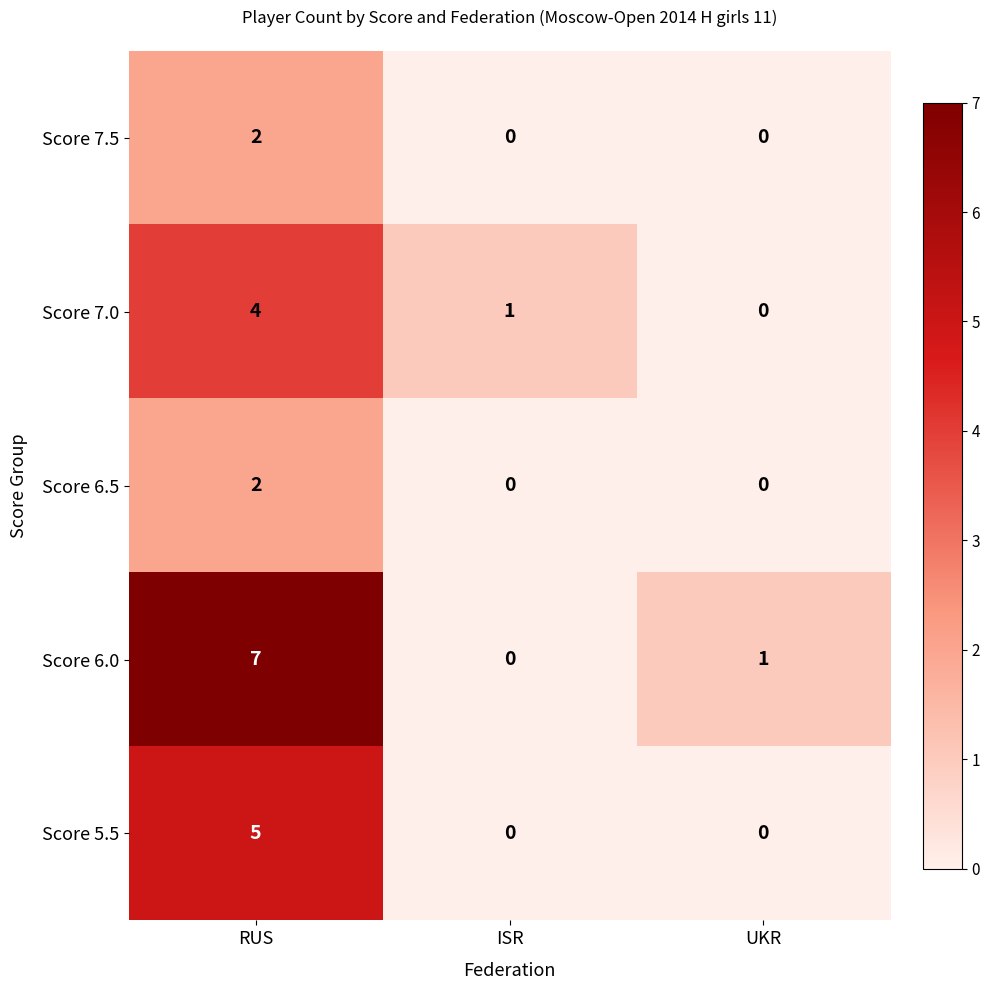

How many distinct data groups are displayed?

5